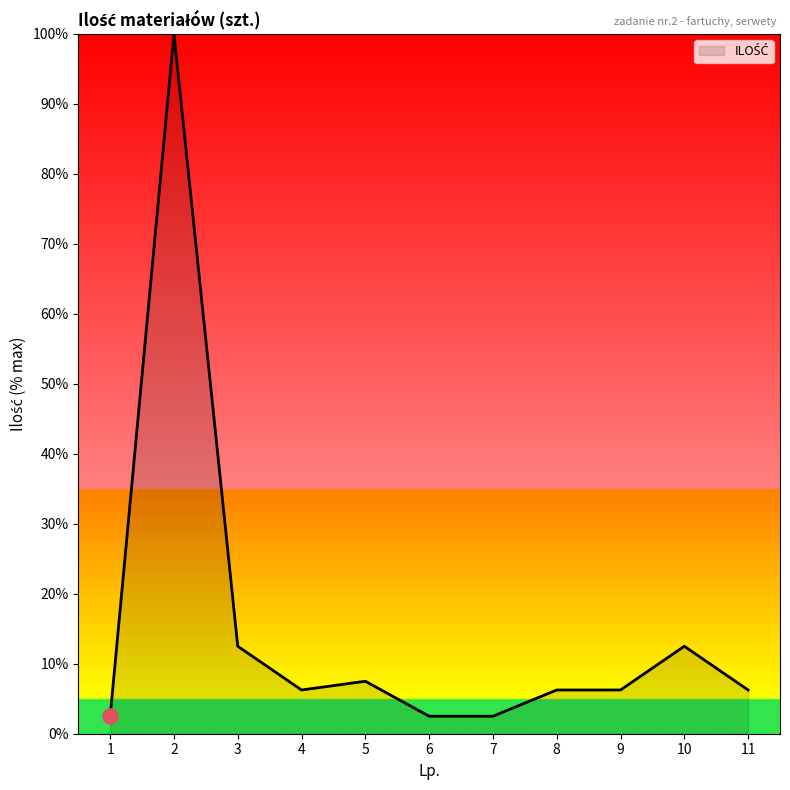

Approximately how many times larger is the value at 7 compared to 10?

0.2